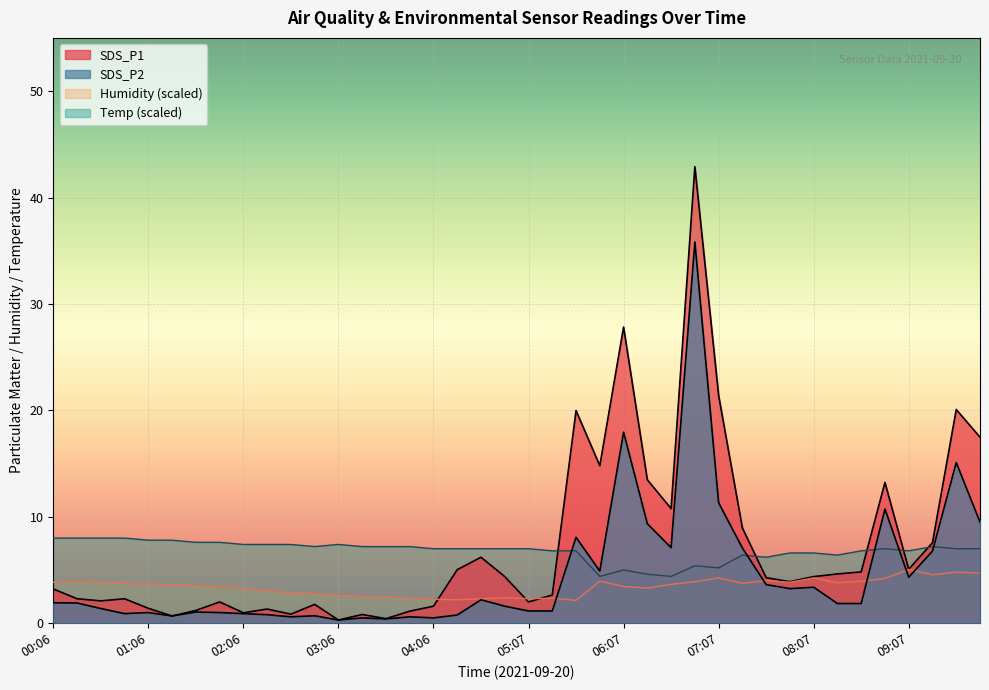

The SDS_P2 series shows 2.2 at 04:37. True or false?

True